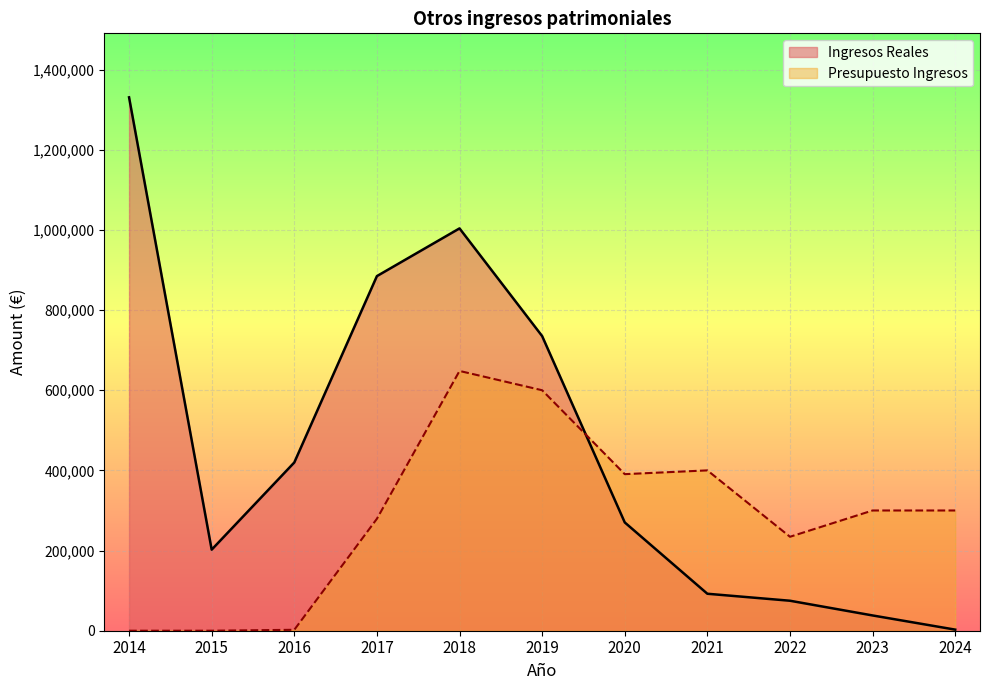

Rank the series by their average value, from lowest to highest.

Presupuesto Ingresos, Ingresos Reales